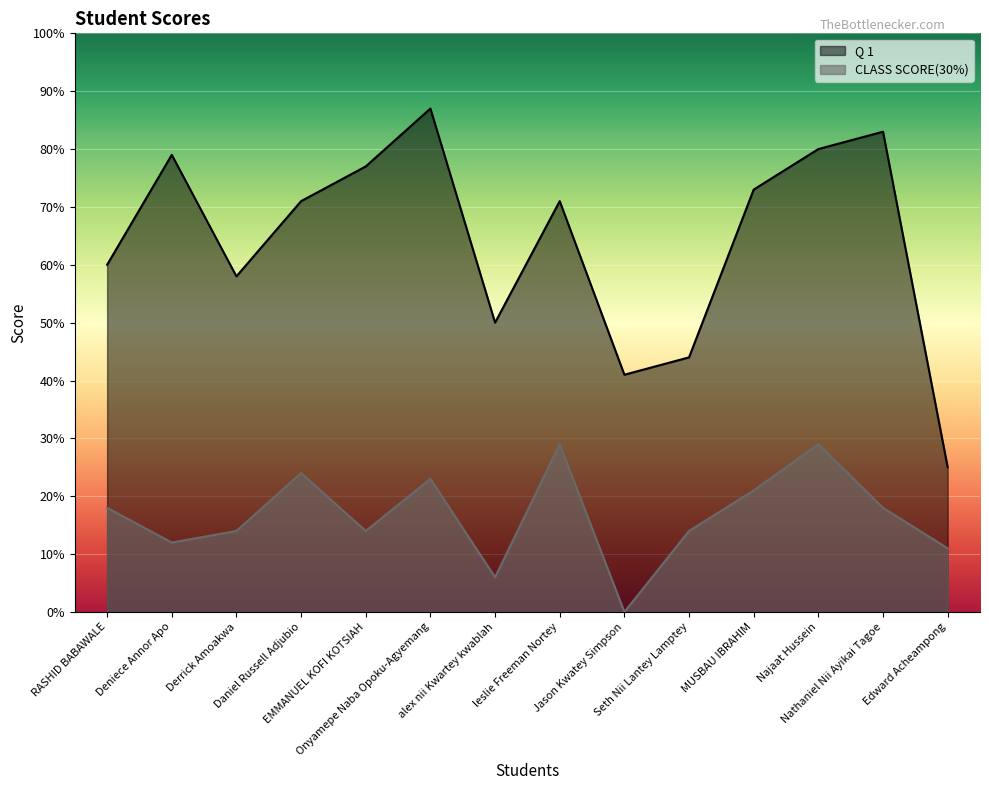

Between EMMANUEL KOFI KOTSIAH and Onyamepe Naba Opoku-Agyemang, which is larger?

Onyamepe Naba Opoku-Agyemang